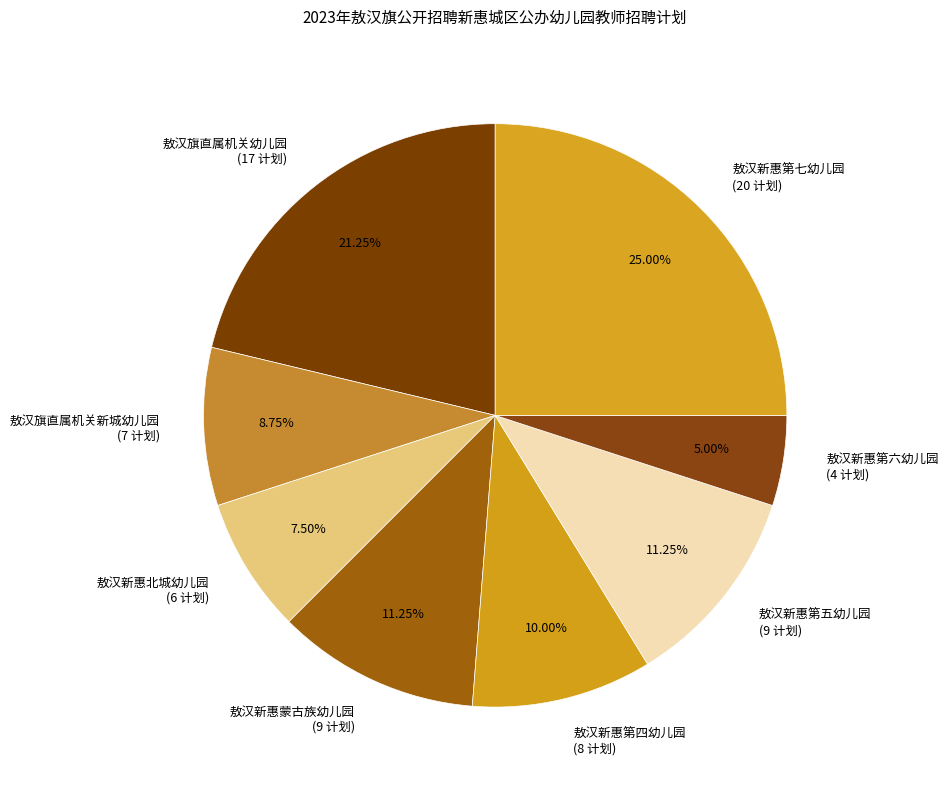

Count the number of slices in the pie.

8